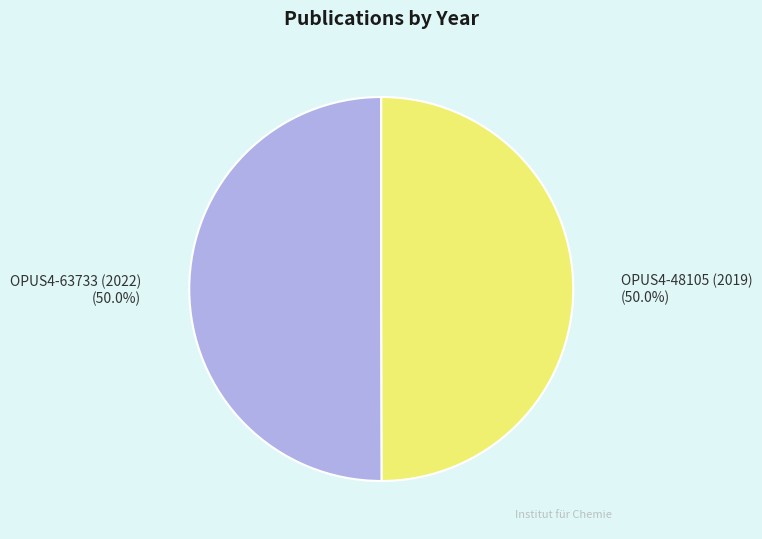

To the nearest percent, what portion does OPUS4-48105 (2019) represent?

50%